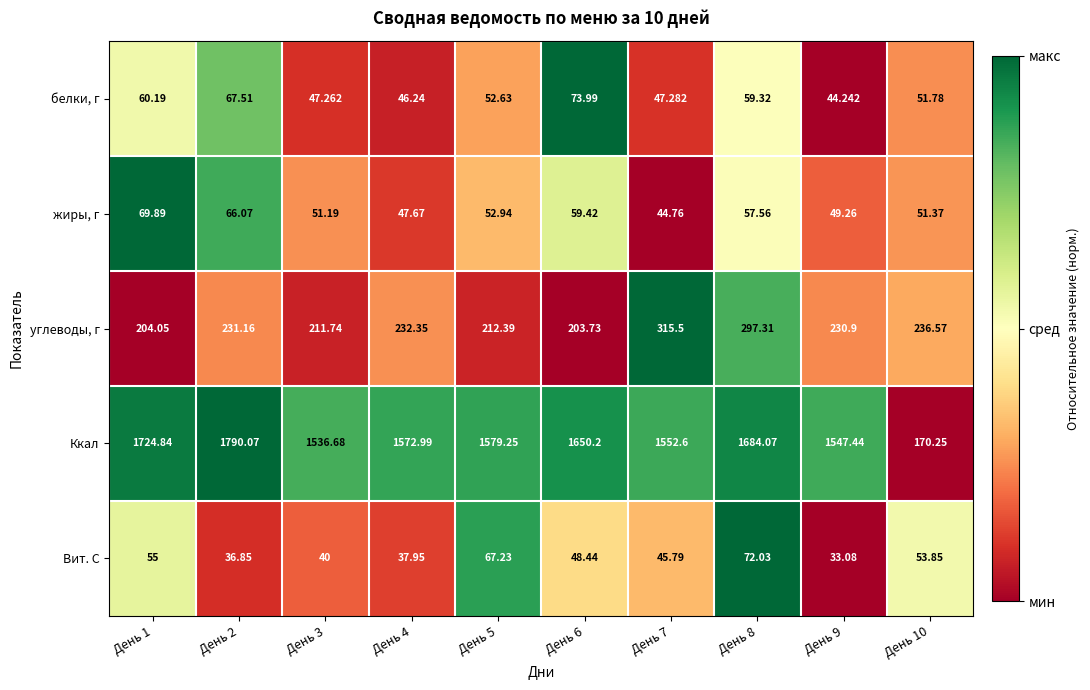

Is the value of Ккал at День 4 greater than the value of белки, г at День 9?

Yes